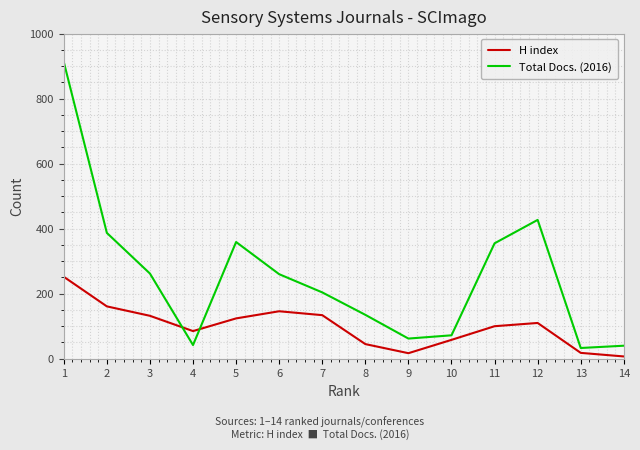

True or false: Total Docs. (2016) and H index intersect in this chart.

True